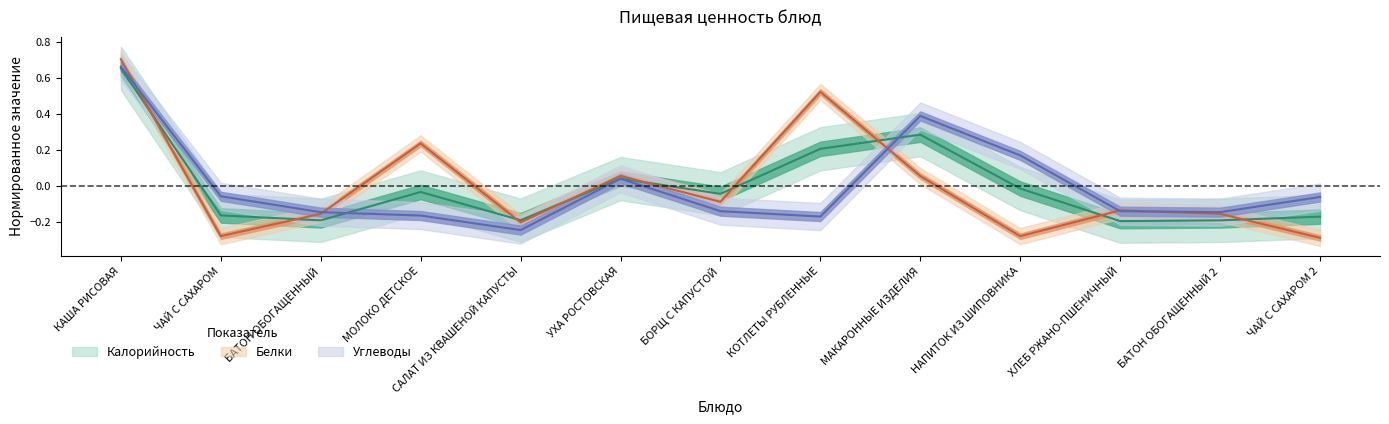

Rank the series by their maximum value, from lowest to highest.

Калорийность, Углеводы, Белки